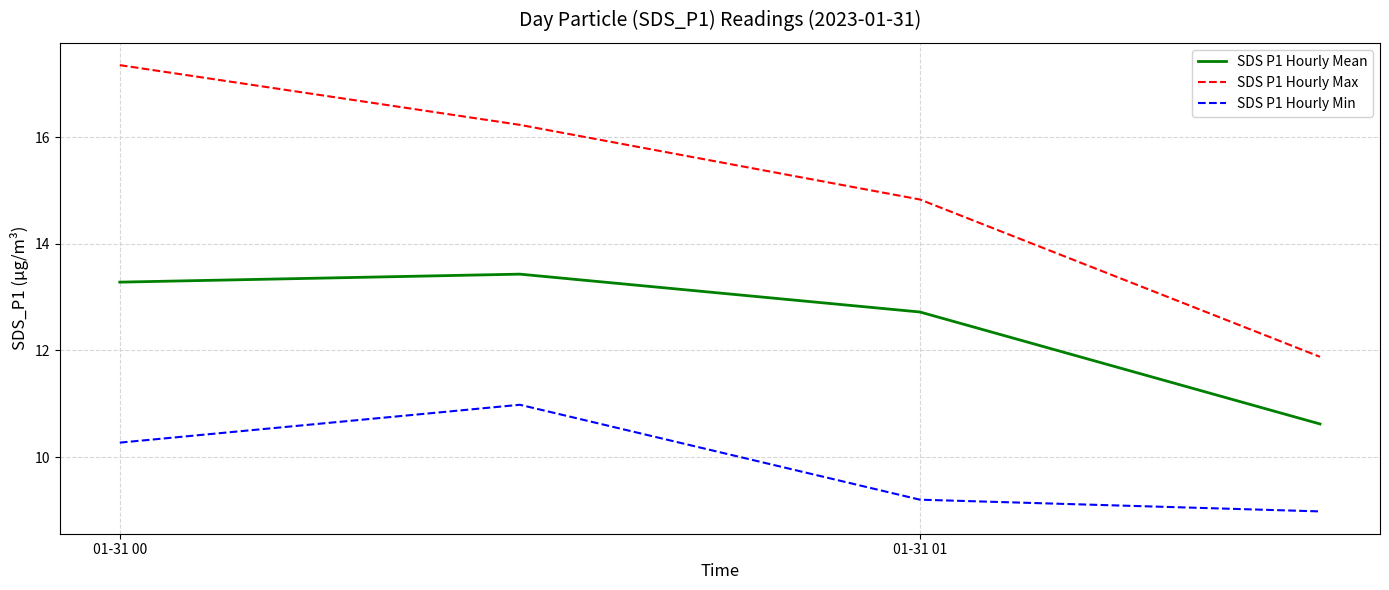

Which series has the largest total across all categories?

SDS P1 Hourly Max